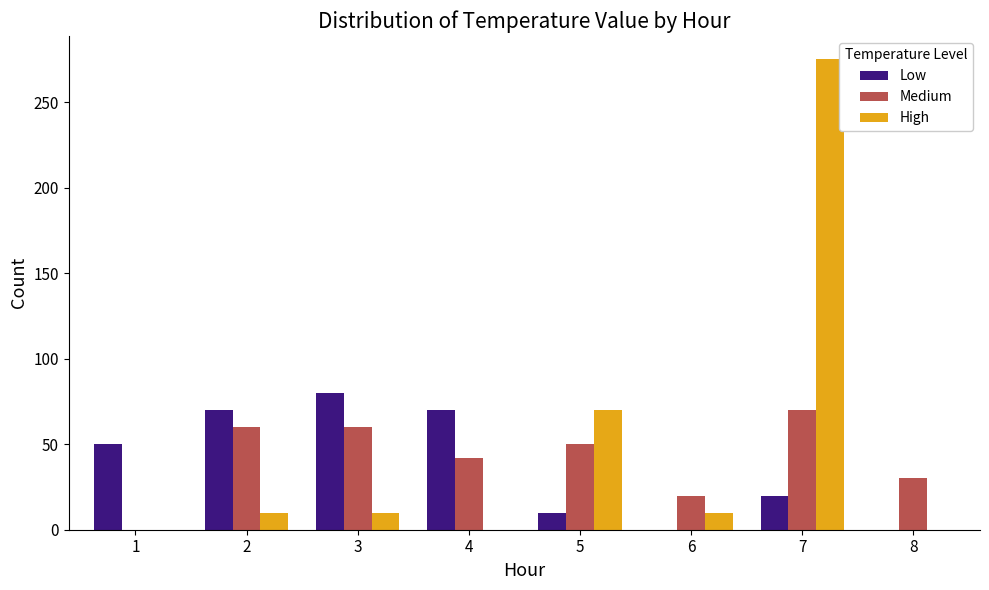

What is the sum of all Medium values?

332